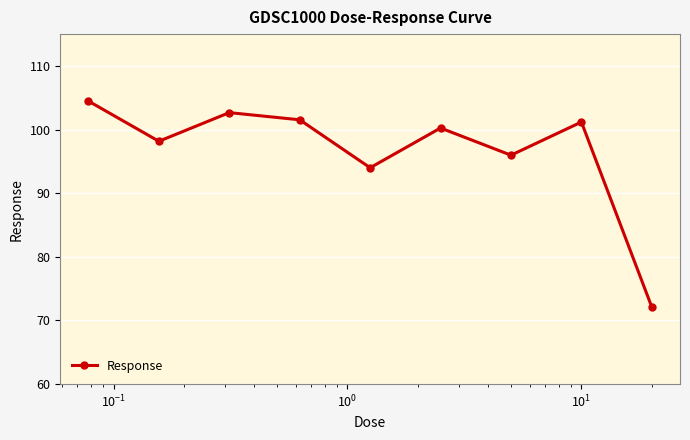

How many interior local valleys (lower than both neighbors) does the data have?

3